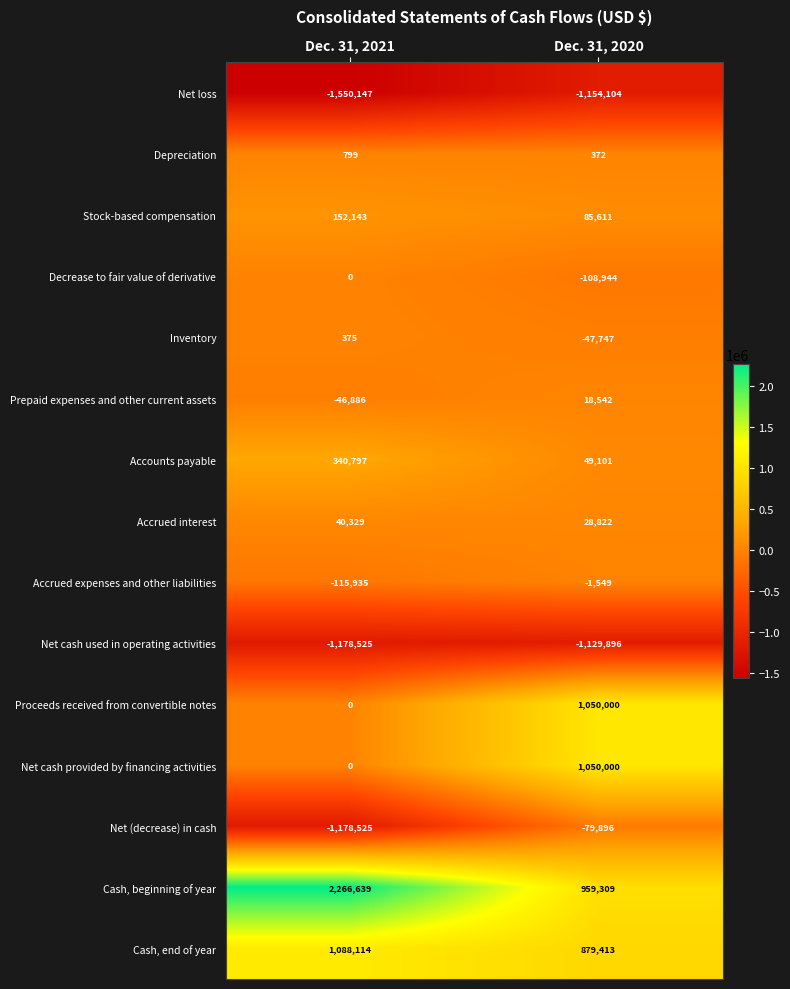

Where is Cash, end of year nearest to the value 983763?

Dec. 31, 2020